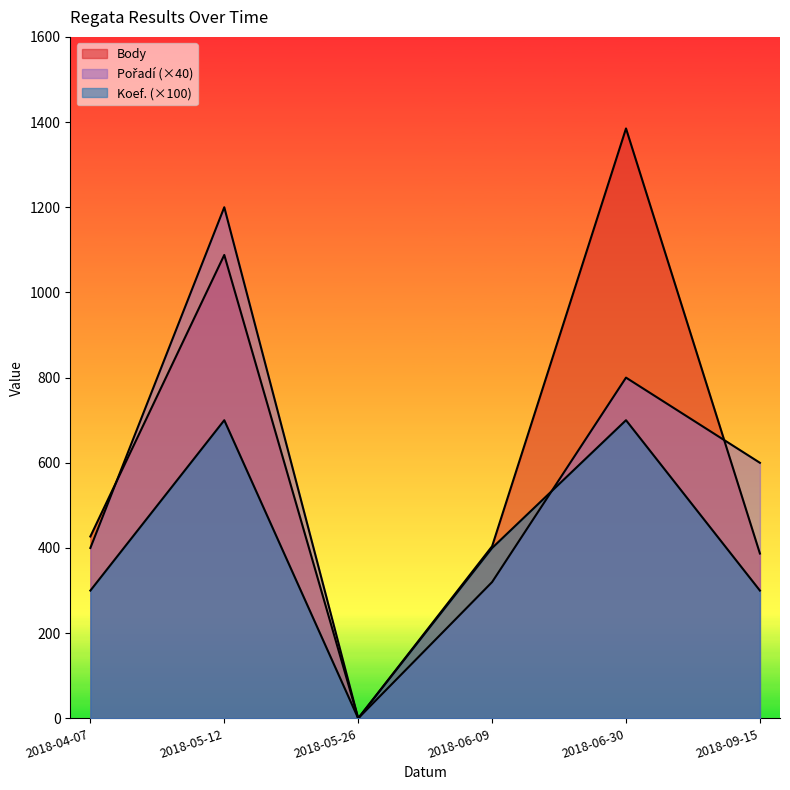

What is the total value across all series at 2018-06-09?

1124